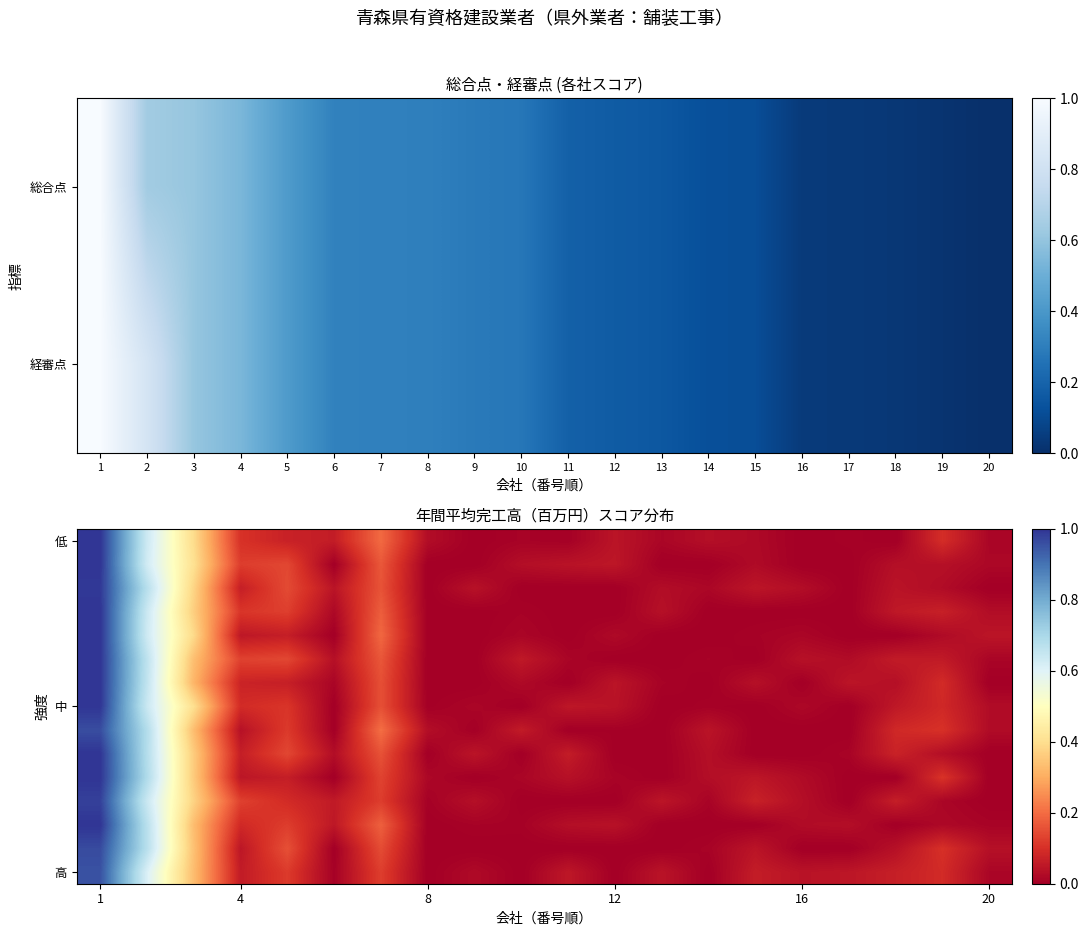

How many distinct data groups are displayed?

15